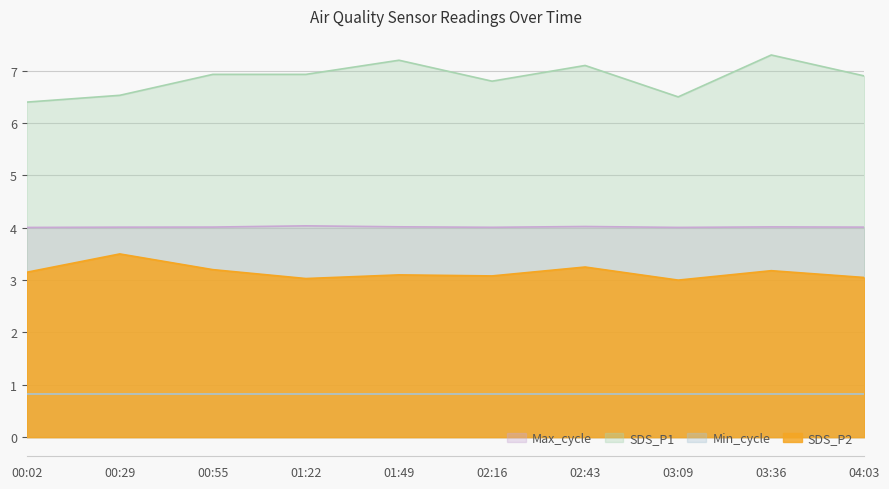

Does the chart display data point markers on the line(s)?

No